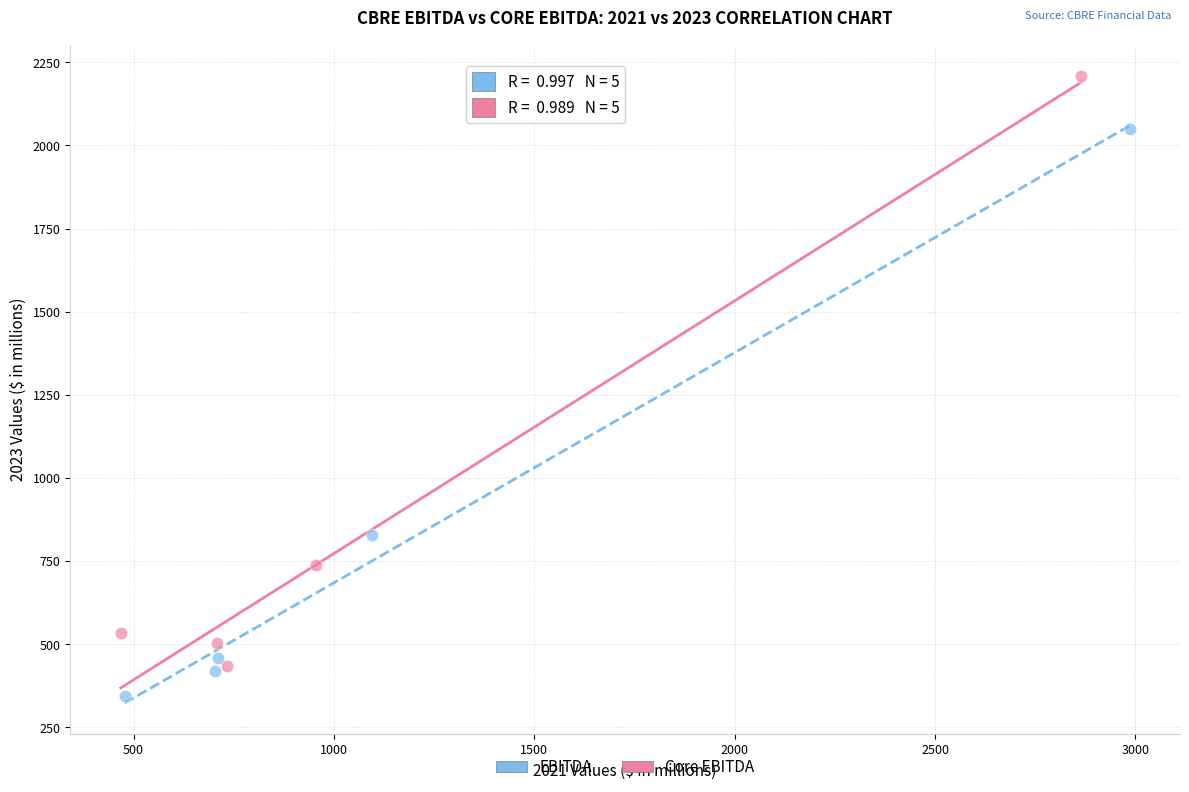

What are all the series names shown in the legend?

EBITDA, Core EBITDA